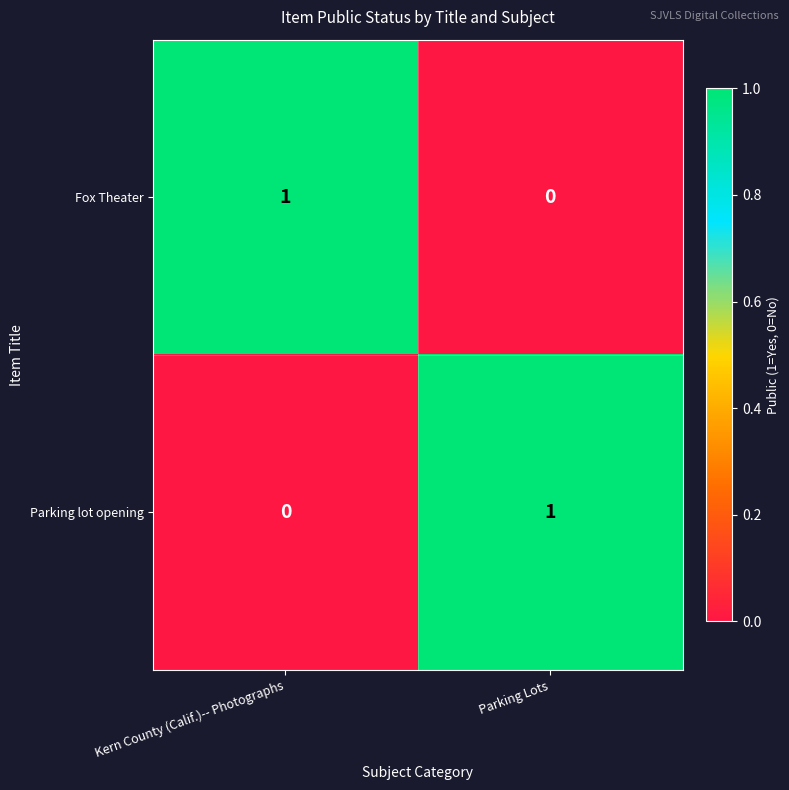

What is the spread (max minus min) of values at Kern County (Calif.)-- Photographs?

1